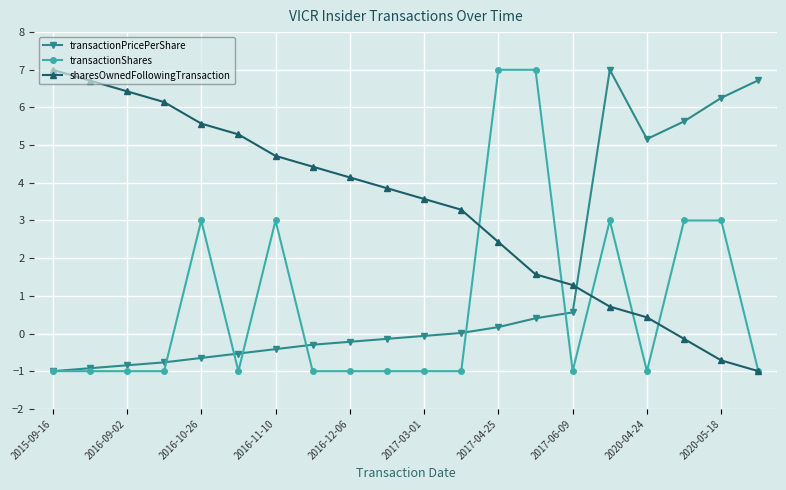

True or false: transactionPricePerShare and sharesOwnedFollowingTransaction cross at least once.

True